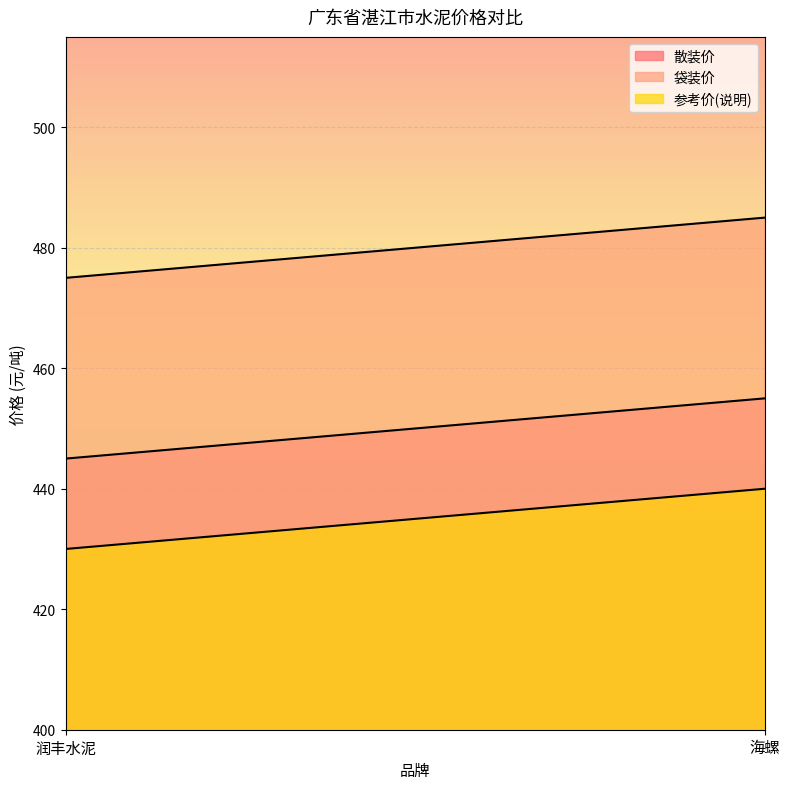

What is the label of the 1st point from the right?

海螺